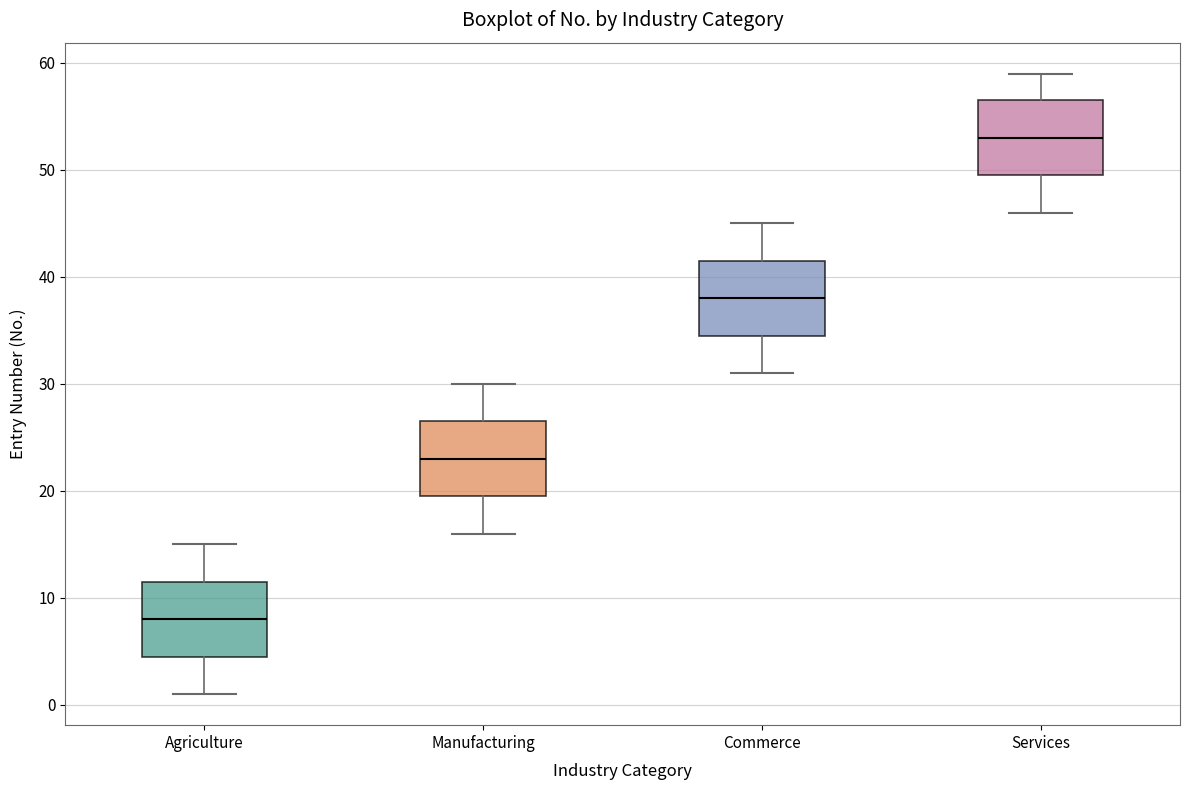

Where is the upper edge of the box for Agriculture on the y-axis? The values are not printed on the chart, so give them approximately, as read against the axis.

12